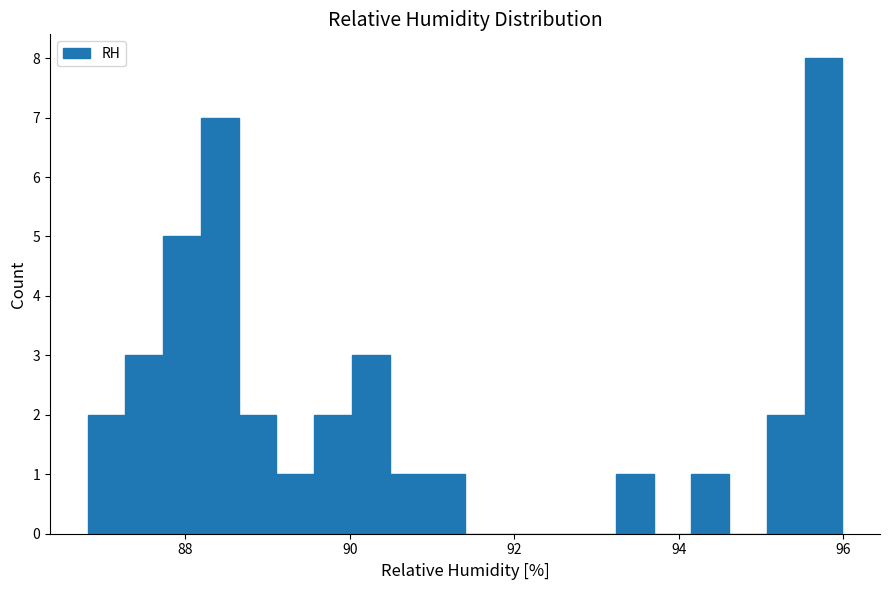

Around what value on the x-axis is the tallest bar? Give the approximate position of its centre, as read against the axis.

95.8